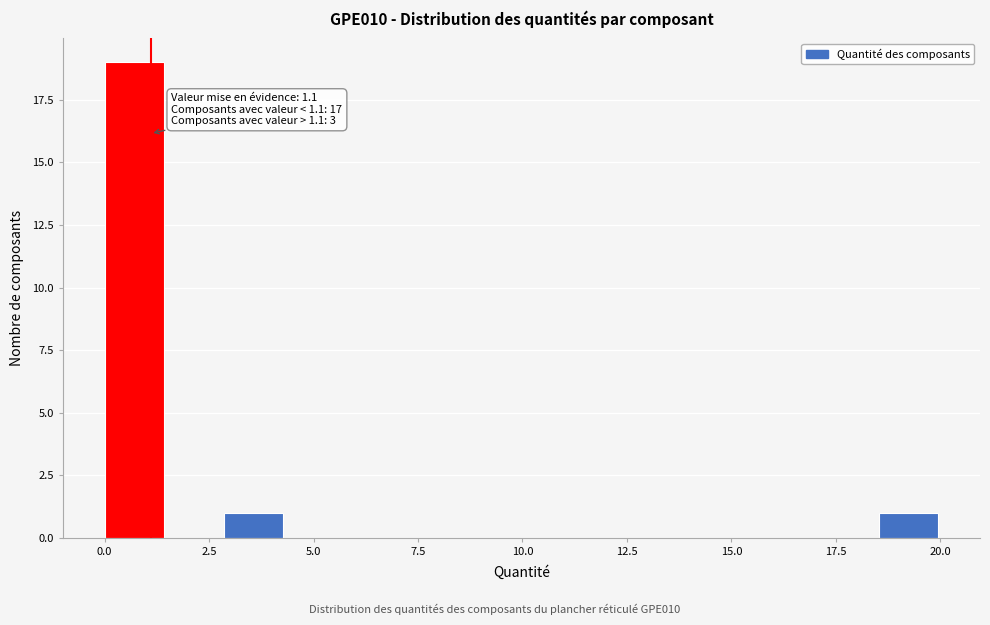

Around what value on the x-axis is the tallest bar? Give the approximate position of its centre, as read against the axis.

0.5